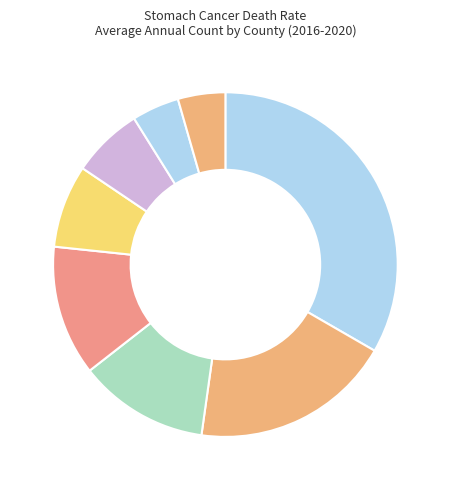

Count the number of slices in the pie.

8